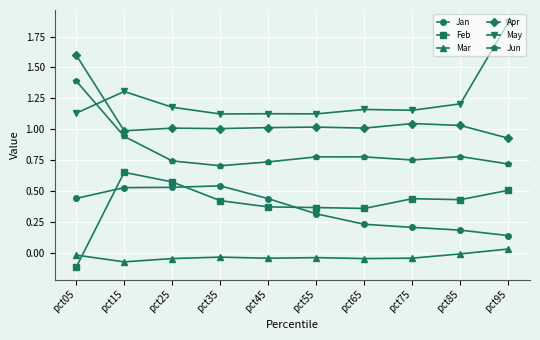

Is the value of Jan at pct35 greater than the value of May at pct45?

No